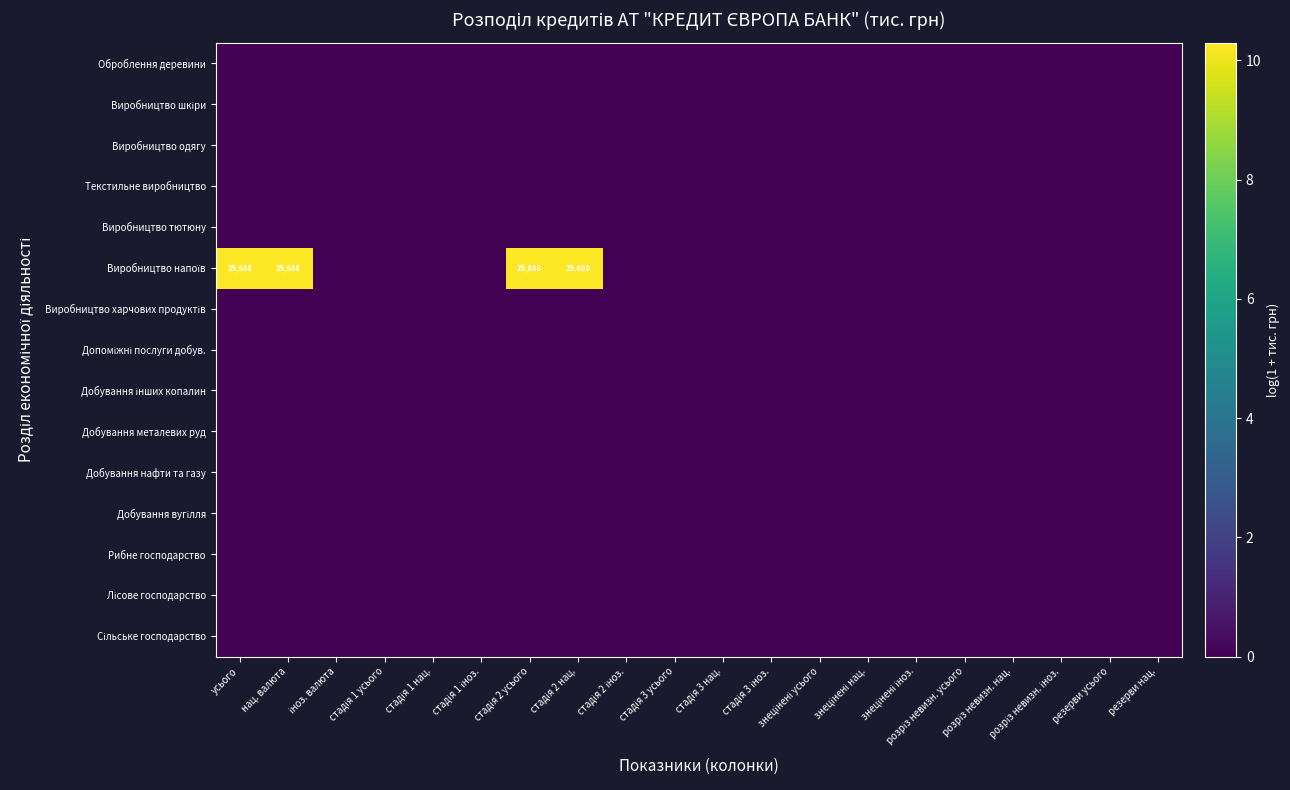

Rank the series at стадія 1 нац. from lowest to highest value.

Сільське господарство, Лісове господарство, Рибне господарство, Добування вугілля, Добування нафти та газу, Добування металевих руд, Добування інших копалин, Допоміжні послуги добув., Виробництво харчових продуктів, Виробництво напоїв, Виробництво тютюну, Текстильне виробництво, Виробництво одягу, Виробництво шкіри, Оброблення деревини